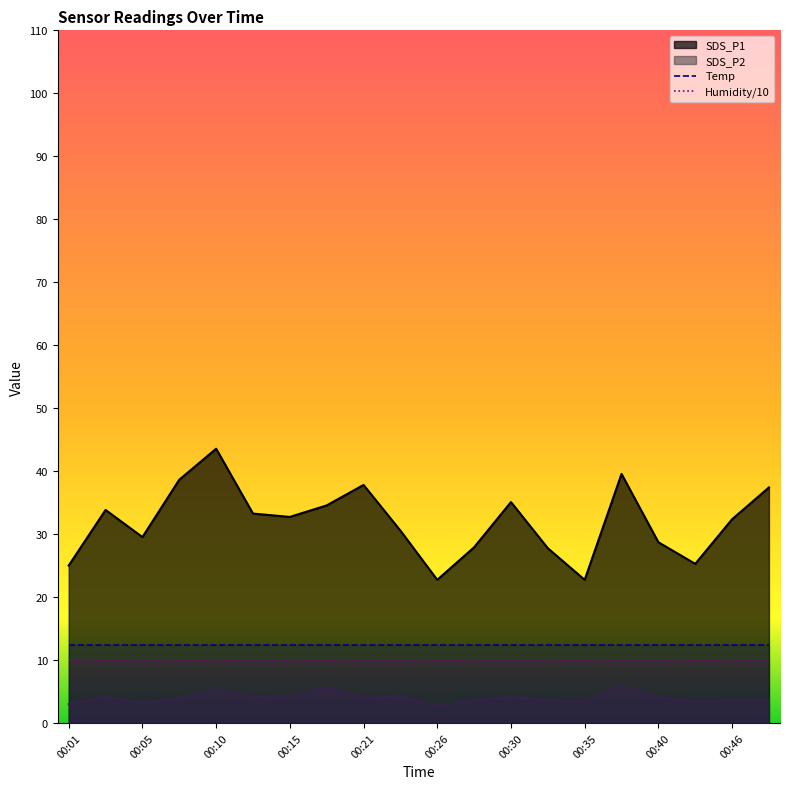

Reading right to left, list all the values displayed in this chart.

SDS_P1: 37.4	32.4	25.3	28.7	39.5	22.7	27.8	35.1	27.9	22.7	30.6	37.8	34.5	32.7	33.2	43.5	38.6	29.5	33.8	25.0
SDS_P2: 3.6	3.6	3.4	4.0	5.9	3.4	3.6	4.1	3.5	2.7	4.2	4.0	5.7	4.2	4.1	5.3	3.9	3.1	4.2	3.0